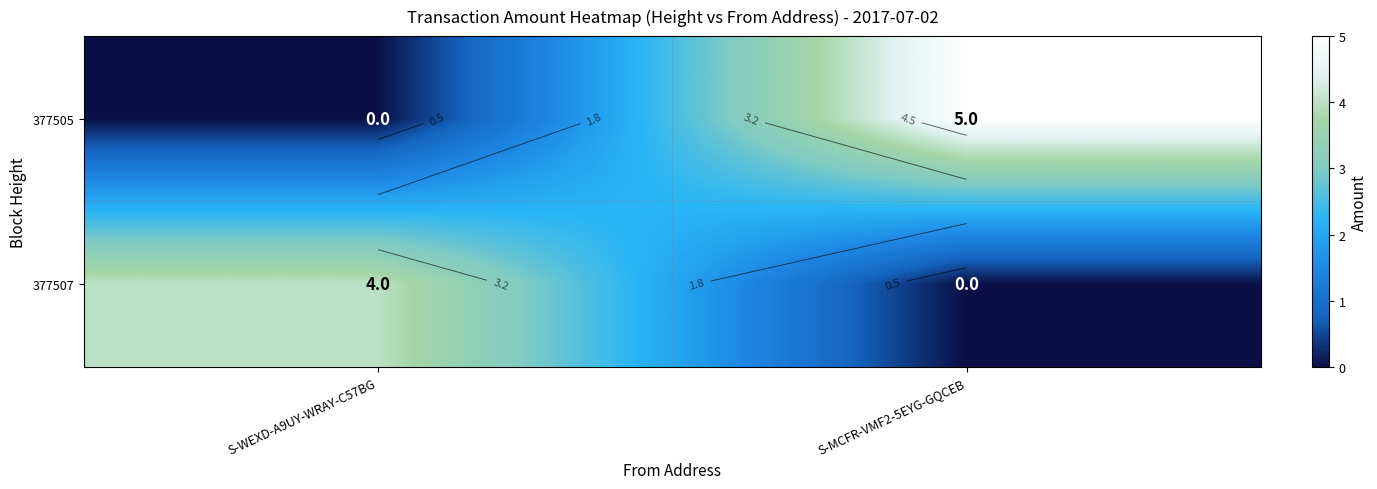

The 377505 series shows 0 at S-WEXD-A9UY-WRAY-C57BG. True or false?

True